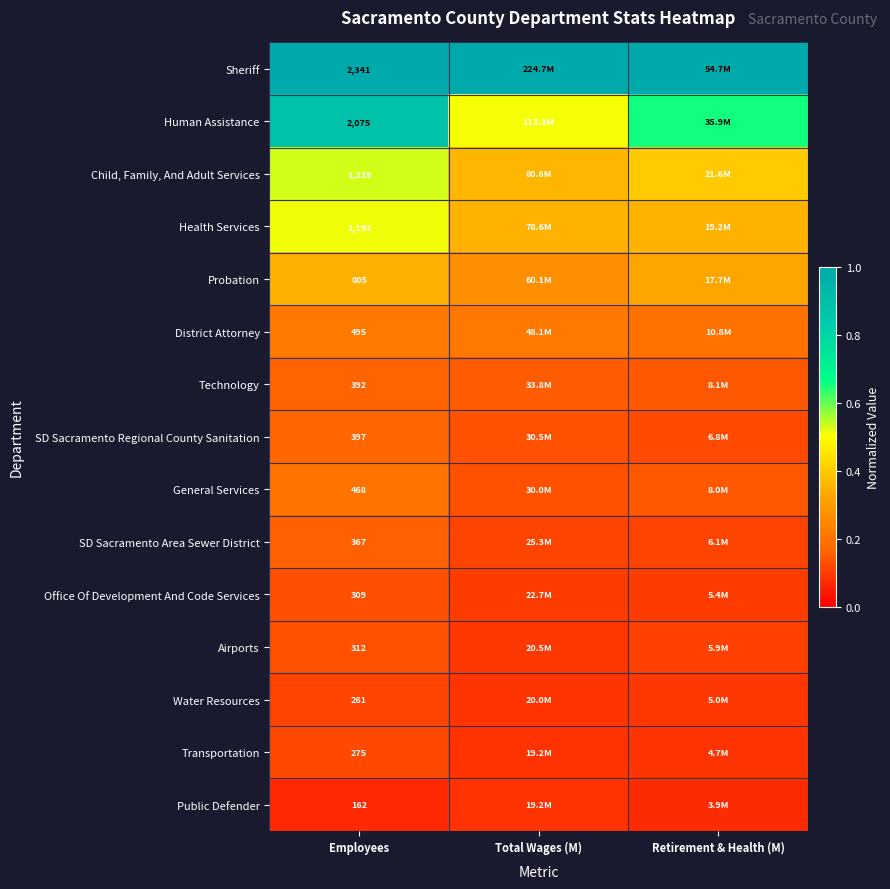

At Employees, list the series in order from largest to smallest.

Sheriff, Human Assistance, Child, Family, And Adult Services, Health Services, Probation, District Attorney, General Services, SD Sacramento Regional County Sanitation, Technology, SD Sacramento Area Sewer District, Airports, Office Of Development And Code Services, Transportation, Water Resources, Public Defender